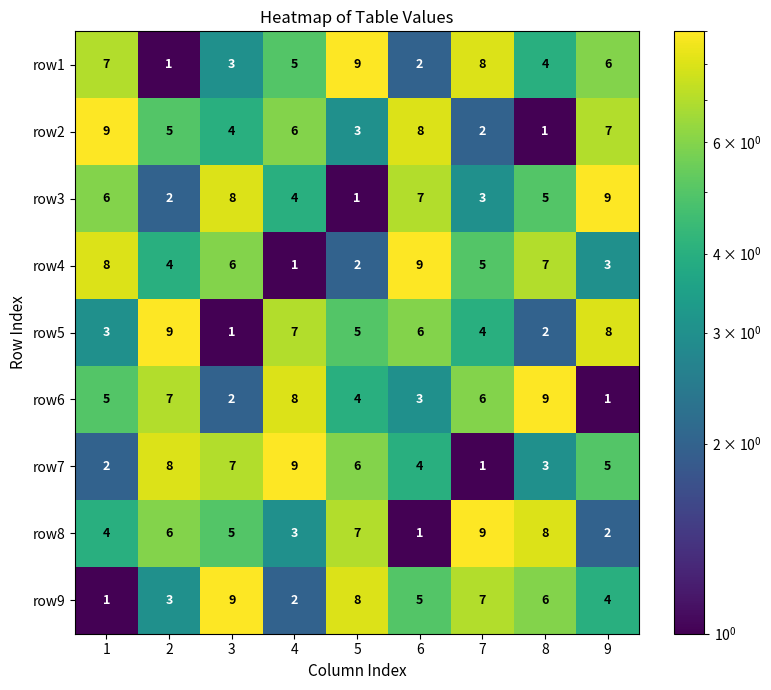

At how many categories does at least one series exceed 1?

9